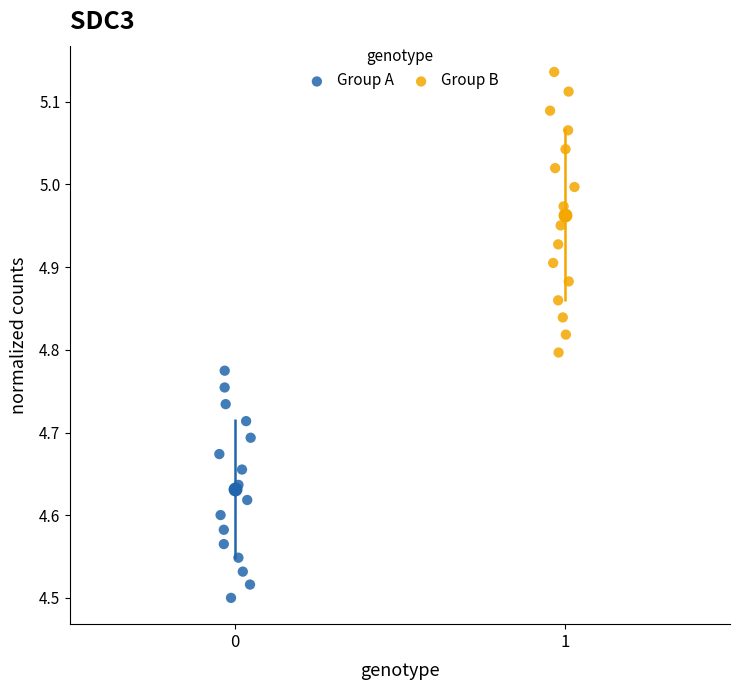

Which series reaches the minimum Y coordinate?

Group A